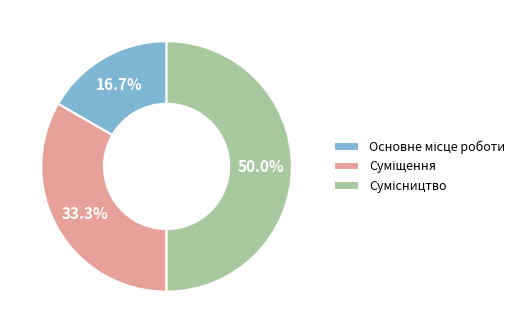

What is the largest slice in the pie chart?

Сумісництво